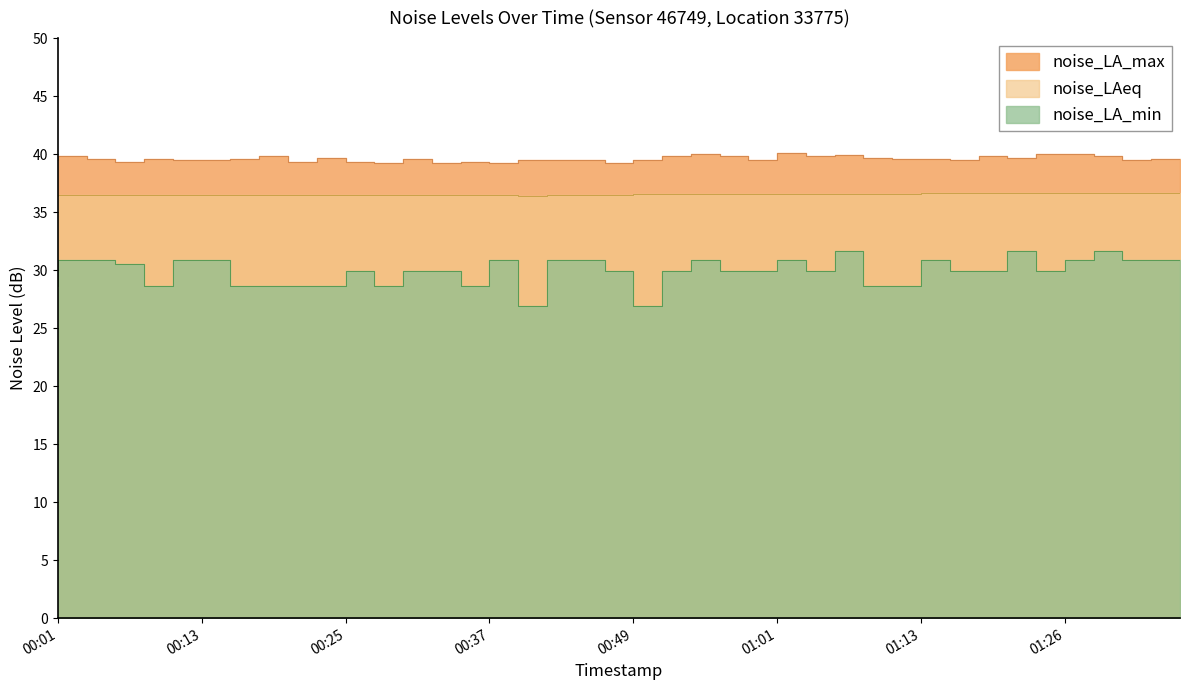

What is the sum of all noise_LA_max values?

1583.7